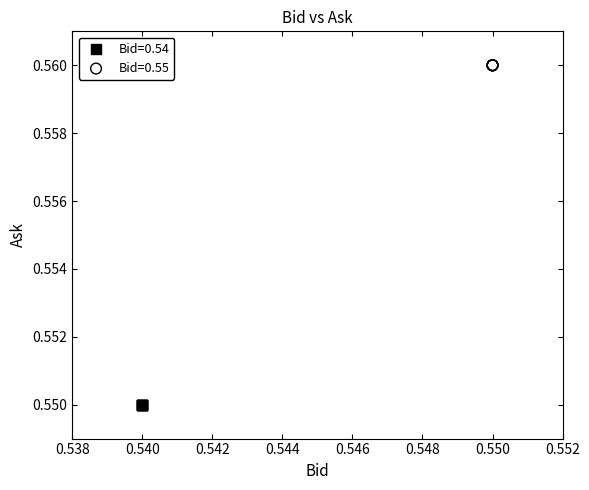

Which series reaches the maximum Y coordinate?

Bid=0.55